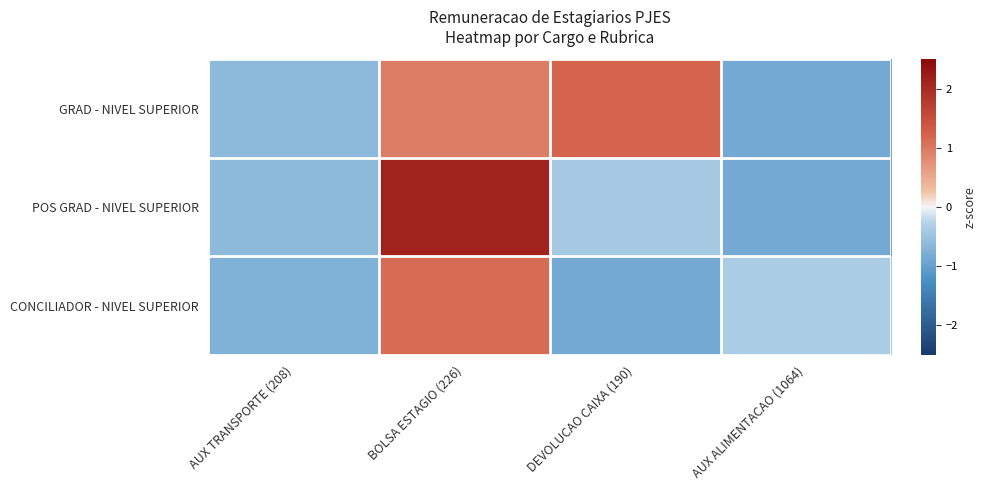

What is the minimum value shown in the chart?

-0.9